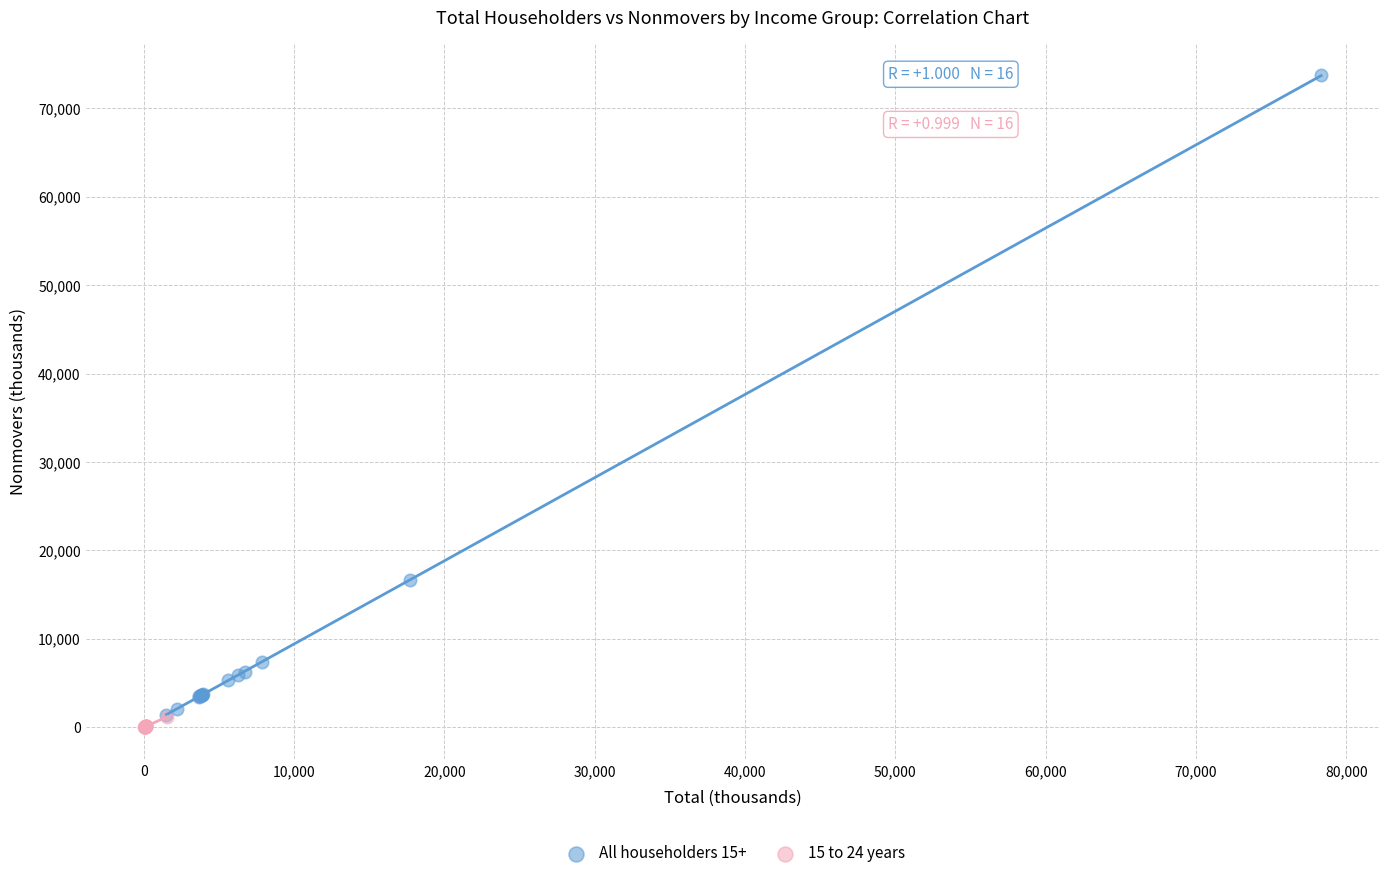

Which series has the widest spread of Y values?

All householders 15+